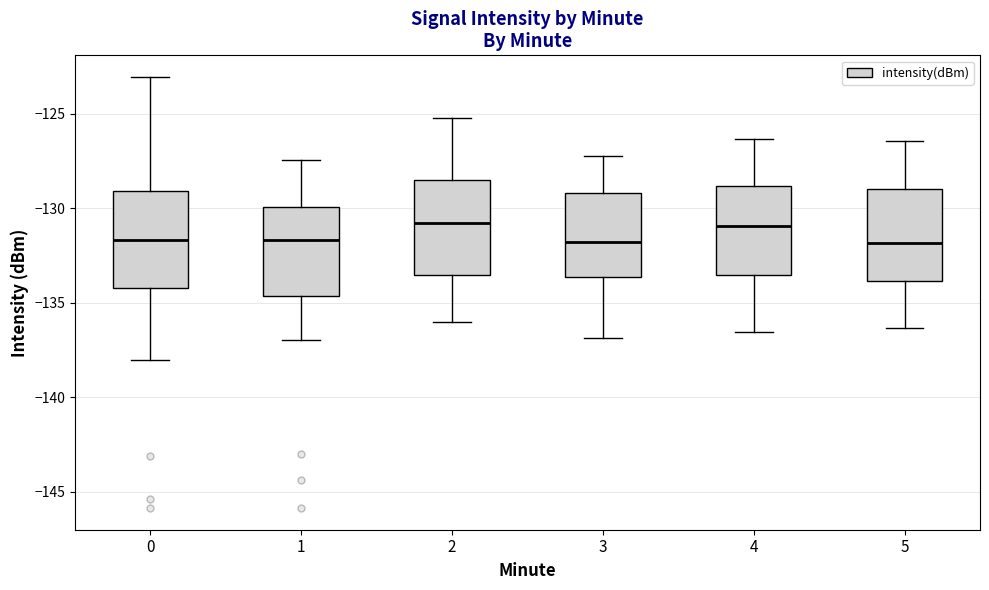

Where does the median line of the box at x = 1 sit on the y-axis? The values are not printed on the chart, so give them approximately, as read against the axis.

-131.5